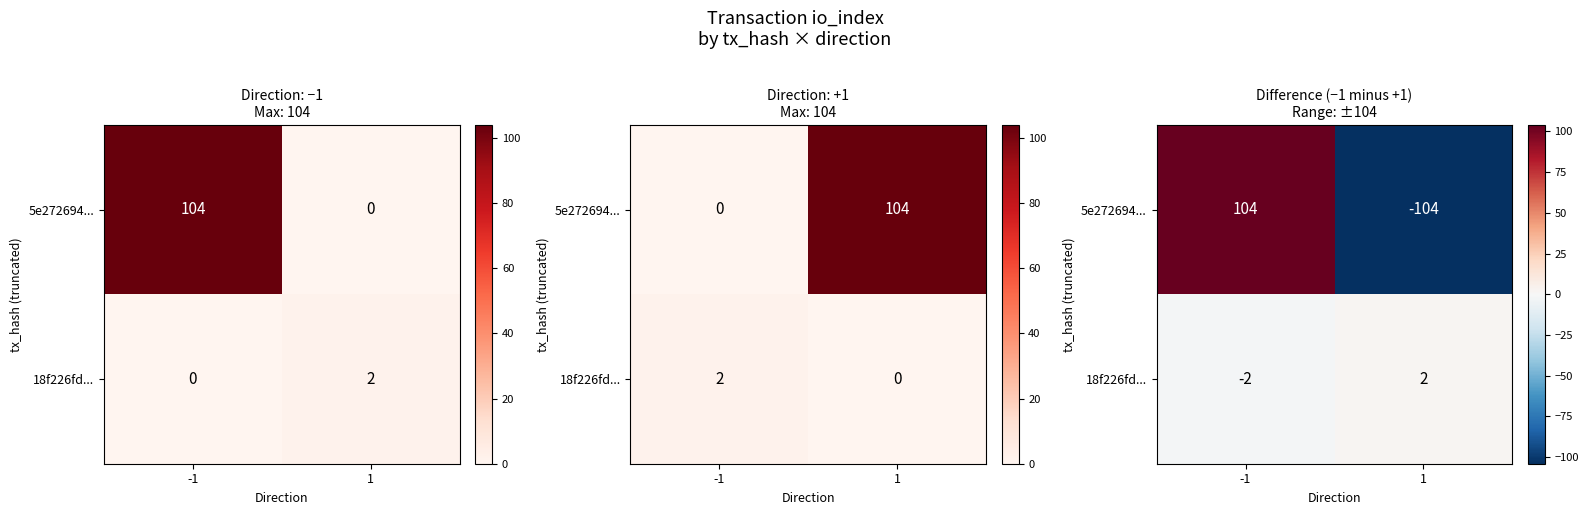

What is the difference between the maximum and minimum values in the 18f226fd... series?

4